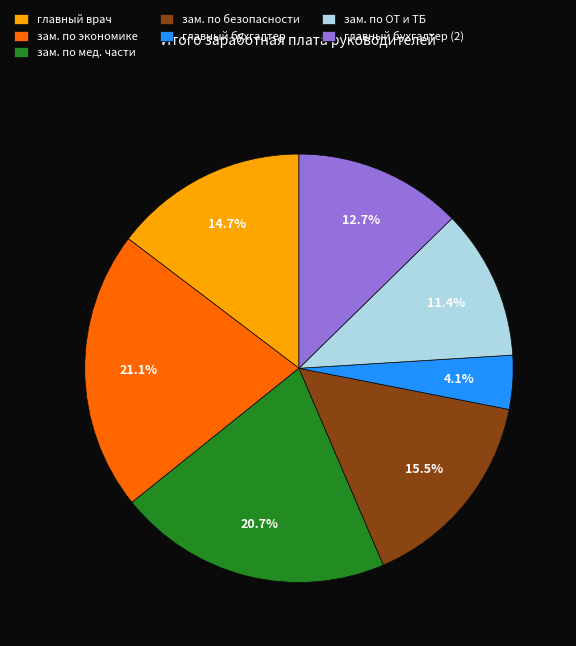

Between главный бухгалтер (2) and главный бухгалтер, which is larger?

главный бухгалтер (2)